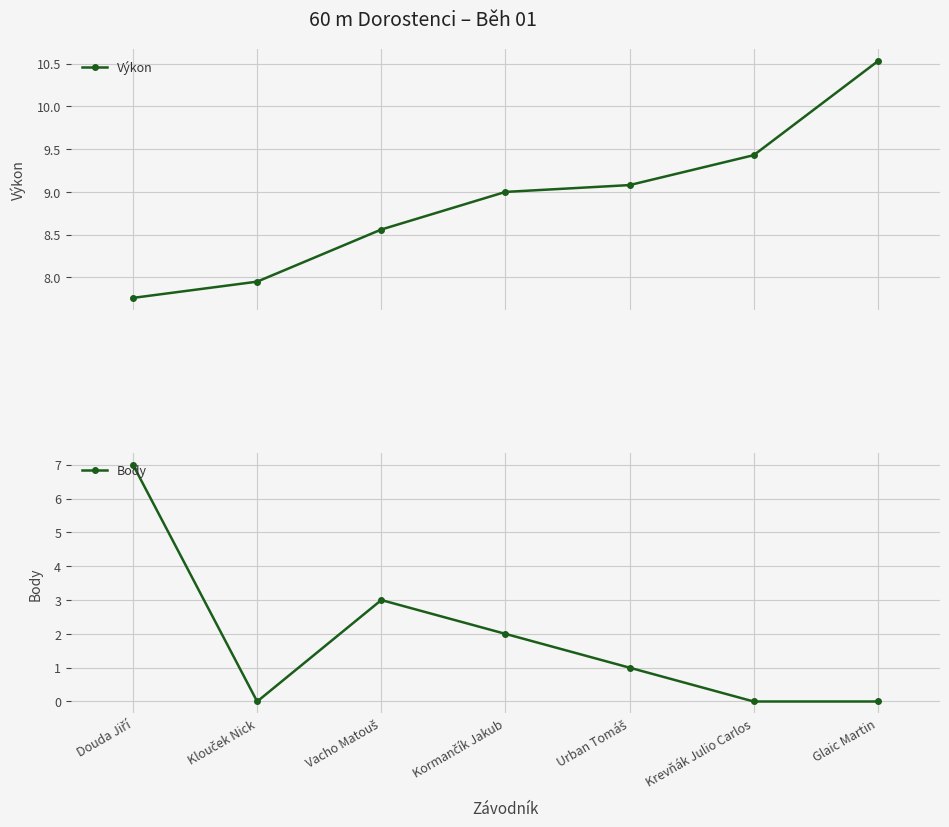

Rank the categories by Body value from lowest to highest.

Klouček Nick, Krevňák Julio Carlos, Glaic Martin, Urban Tomáš, Kormančík Jakub, Vacho Matouš, Douda Jiří